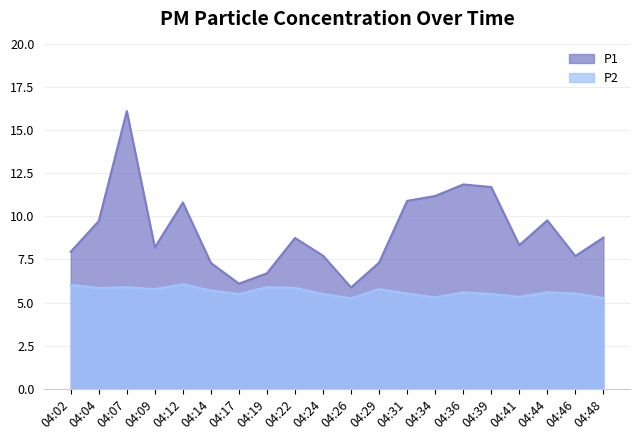

True or false: P1 and P2 intersect in this chart.

False